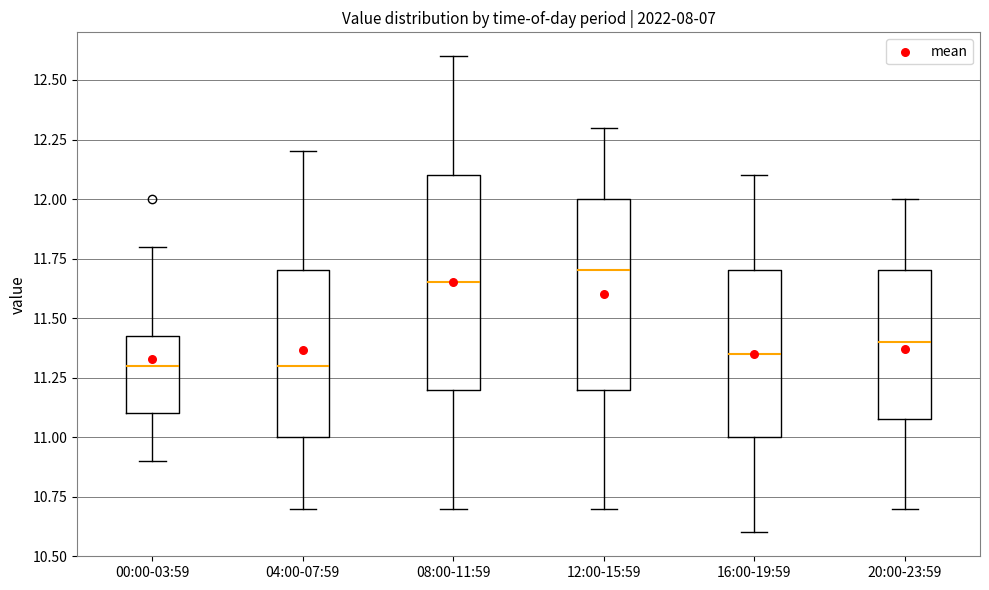

Where is the lower edge of the box for 12:00-15:59 on the y-axis? The values are not printed on the chart, so give them approximately, as read against the axis.

11.20